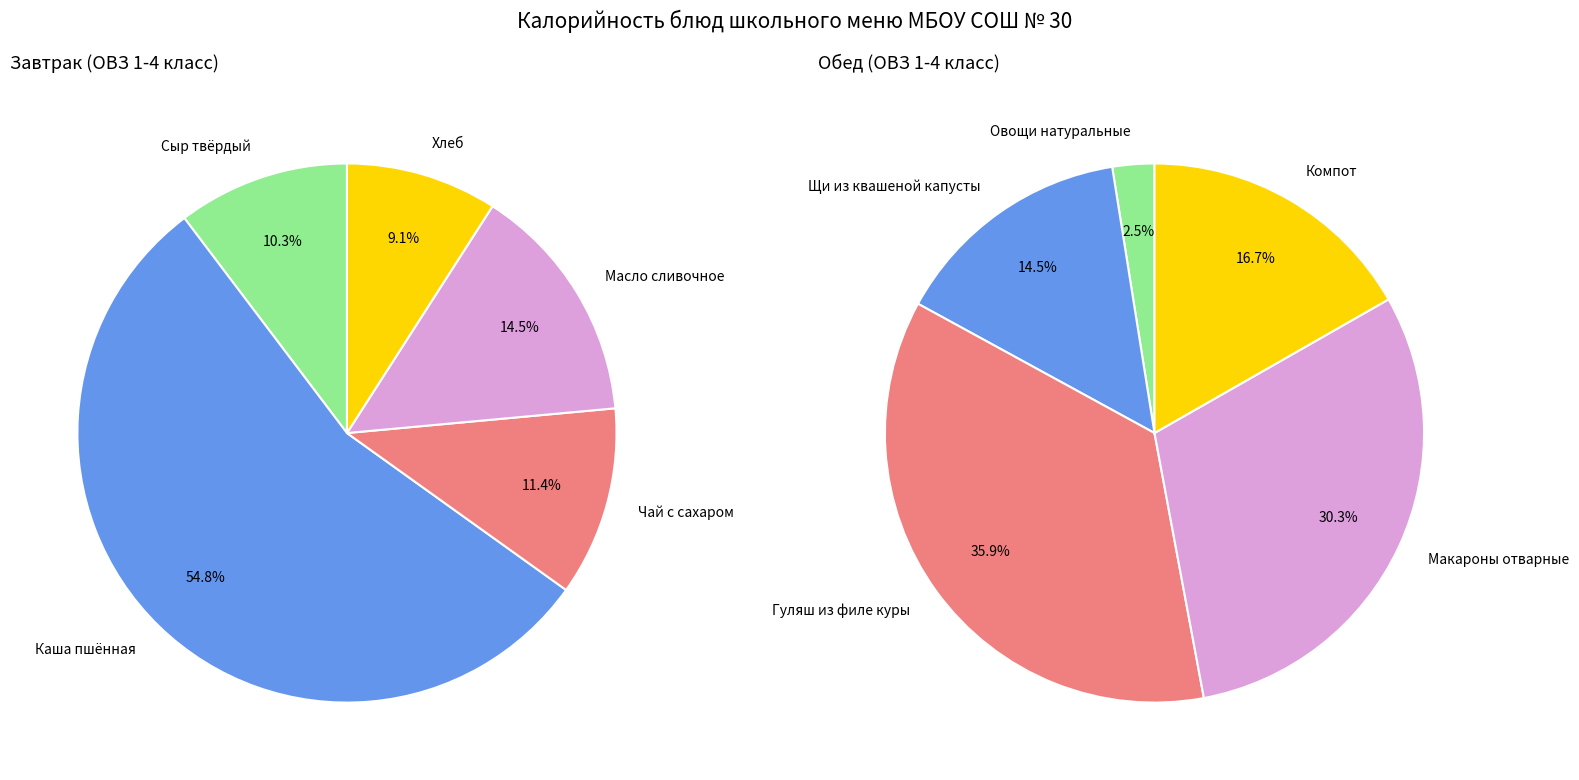

The 2 slice represents 1% of the pie. True or false?

False